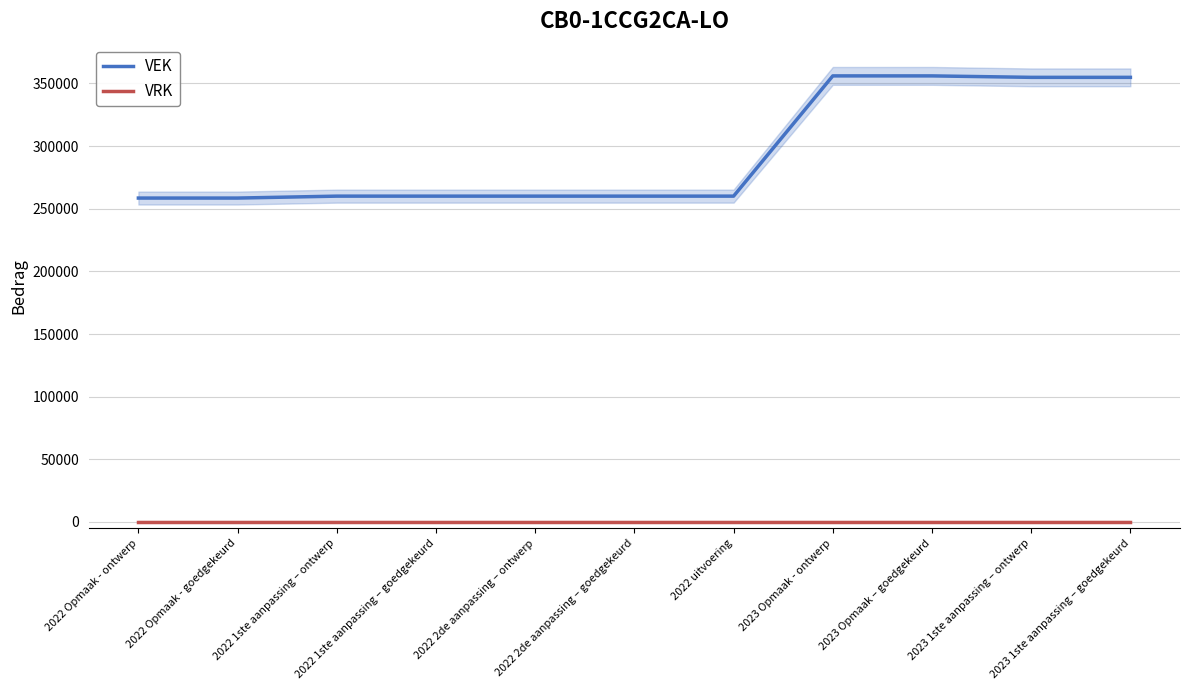

Which series has the largest range (max minus min)?

VEK